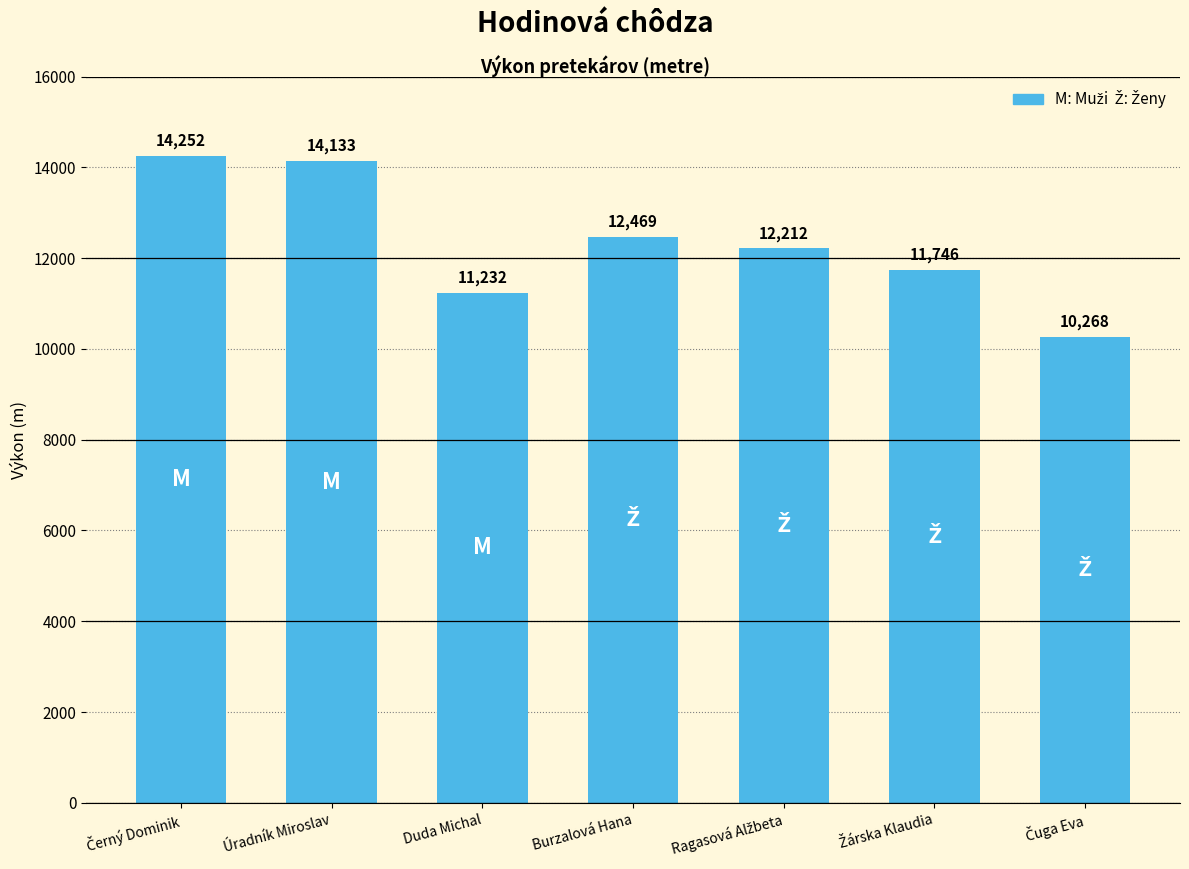

What is the label of the 2nd bar from the left?

Úradník Miroslav